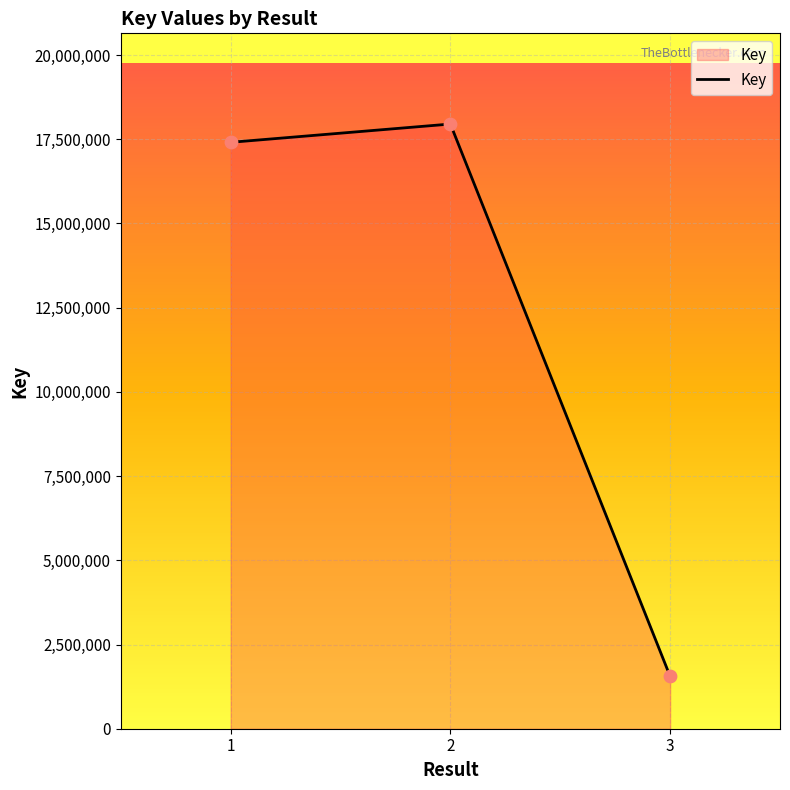

What is the ratio of the value at 2 to the value at 1?

1.0